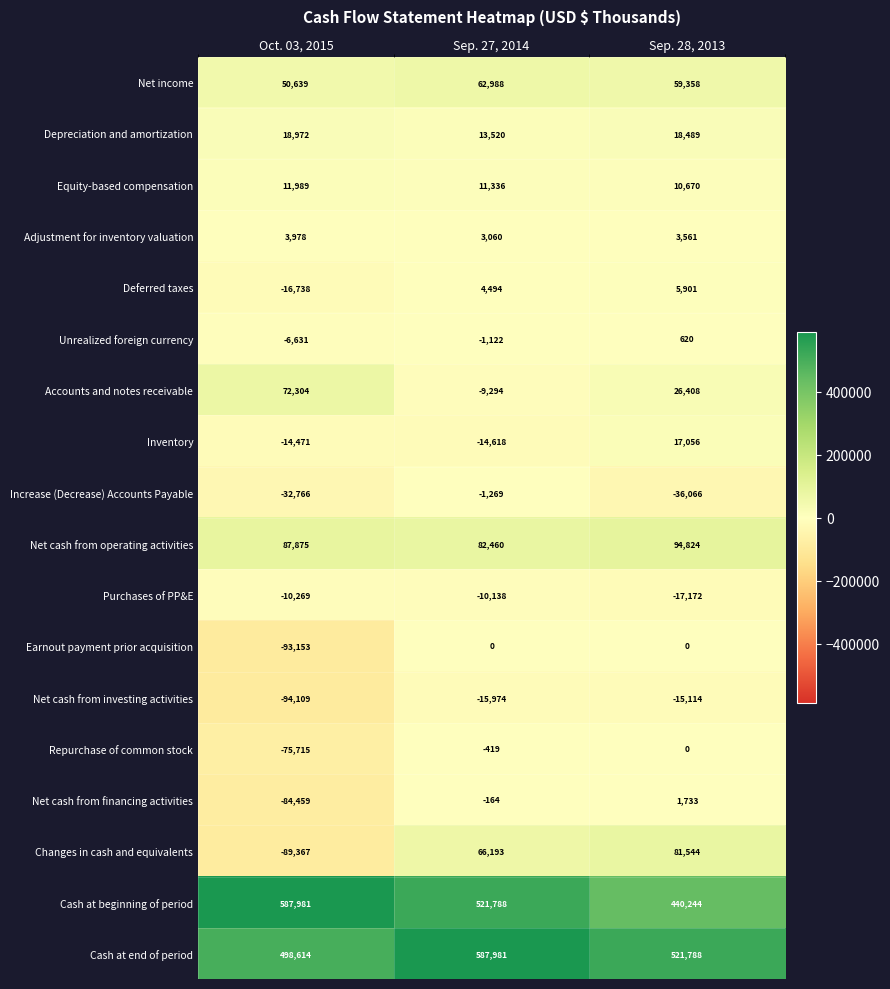

True or false: Purchases of PP&E has a value of -10138 at Sep. 27, 2014.

True